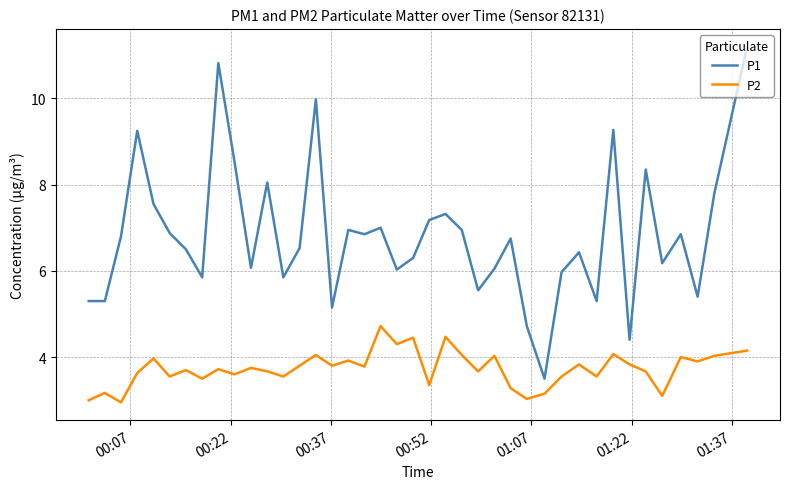

Which series has the largest range (max minus min)?

P1